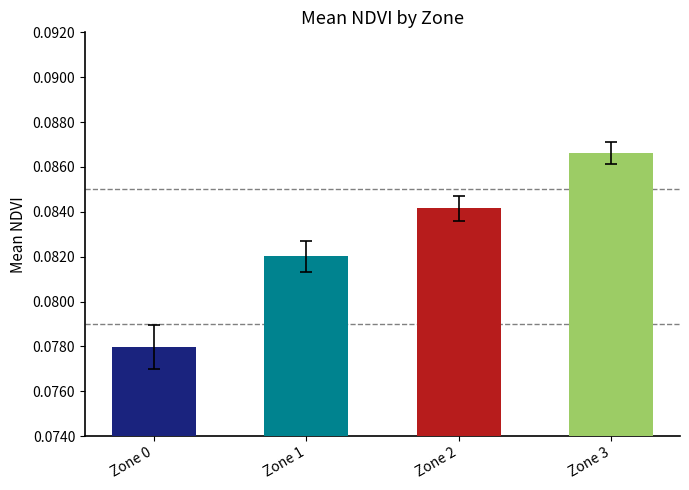

Which category has the lowest value across all series?

Zone 0